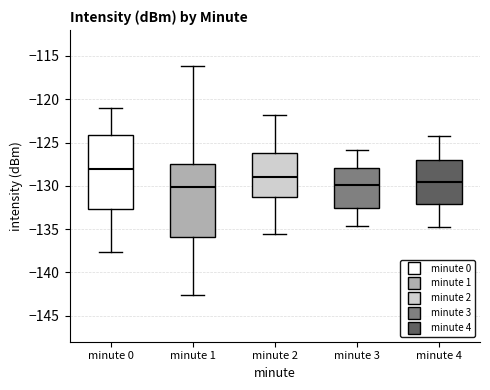

Reading left to right, read every box against the y-axis: the position of its median line, the range the box covers, and the ends of its whiskers. The values are not printed on the chart, so give them approximately, as read against the axis.

minute 0: median -128.0, box -132.5 to -124.0, whiskers -137.5 to -121.0
minute 1: median -130.0, box -136.0 to -127.5, whiskers -142.5 to -116.0
minute 2: median -129.0, box -131.5 to -126.0, whiskers -135.5 to -122.0
minute 3: median -130.0, box -132.5 to -128.0, whiskers -134.5 to -126.0
minute 4: median -129.5, box -132.0 to -127.0, whiskers -134.5 to -124.0